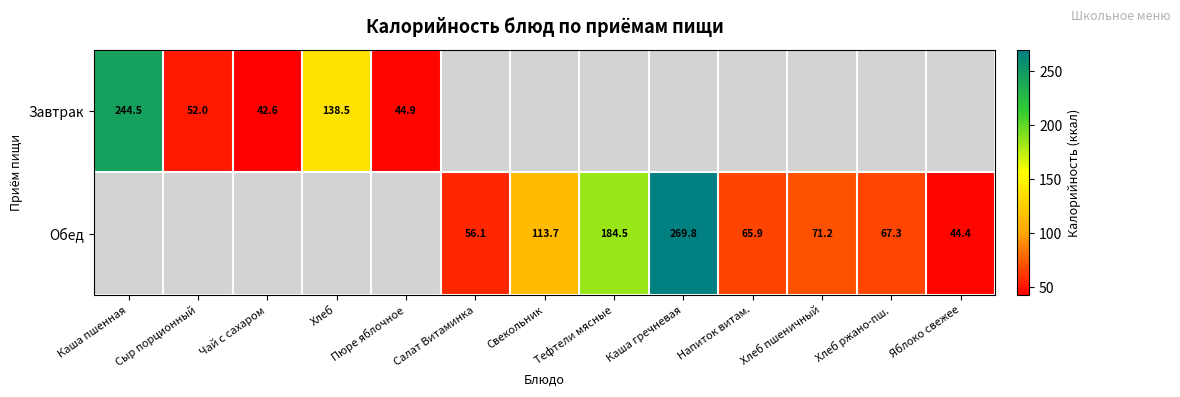

Which has a higher value, Яблоко свежее or Свекольник?

Свекольник